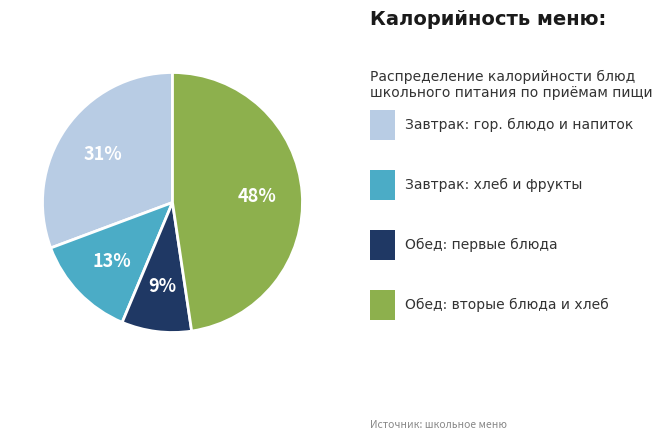

Is there a majority slice in this chart?

No